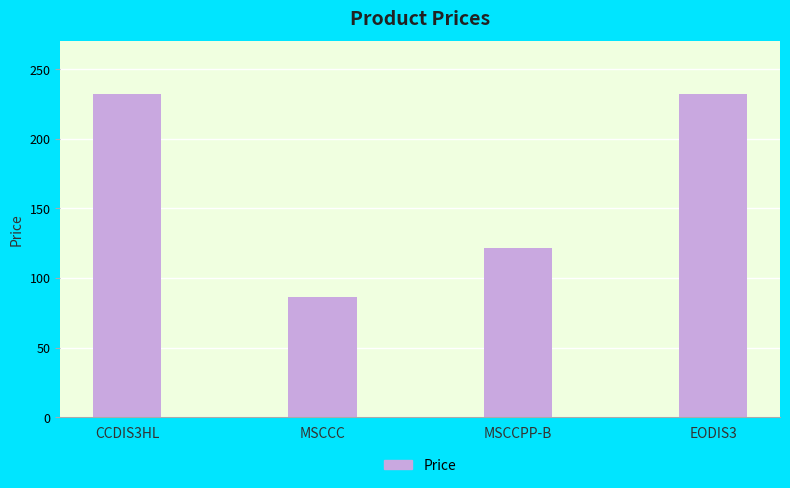

At which category does the chart reach its minimum across all series?

MSCCC